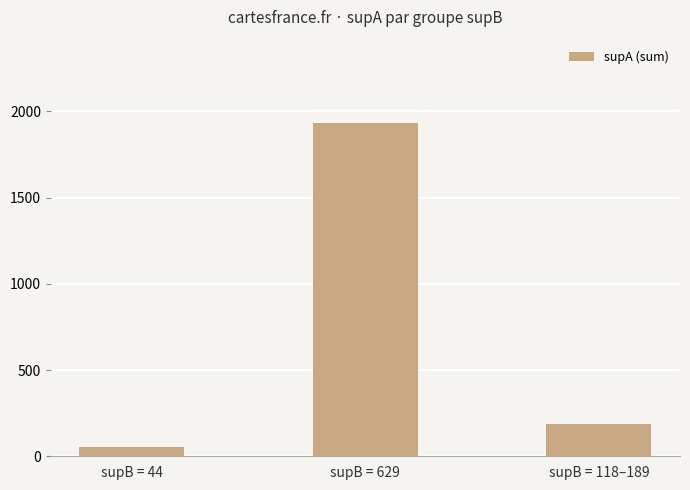

Reading left to right, what are all the values shown in this chart?

supB = 44=52	supB = 629=1933	supB = 118–189=190